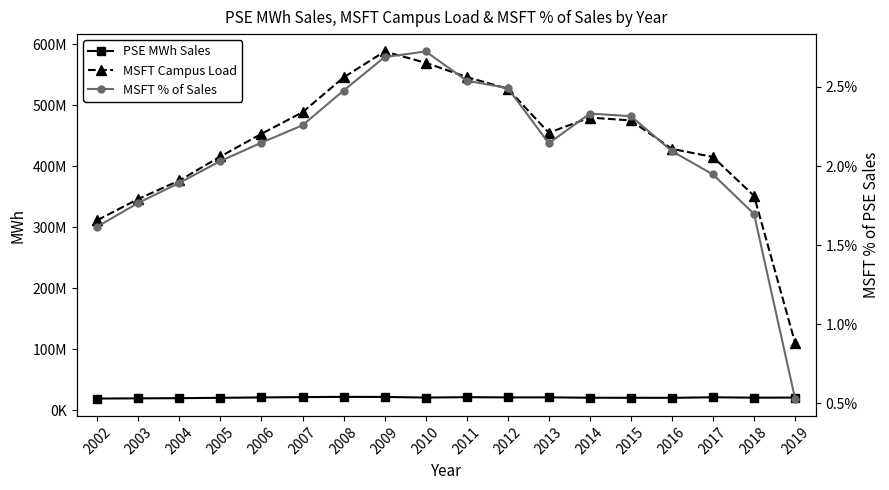

At which category does MSFT % of Sales reach its first local peak?

2010